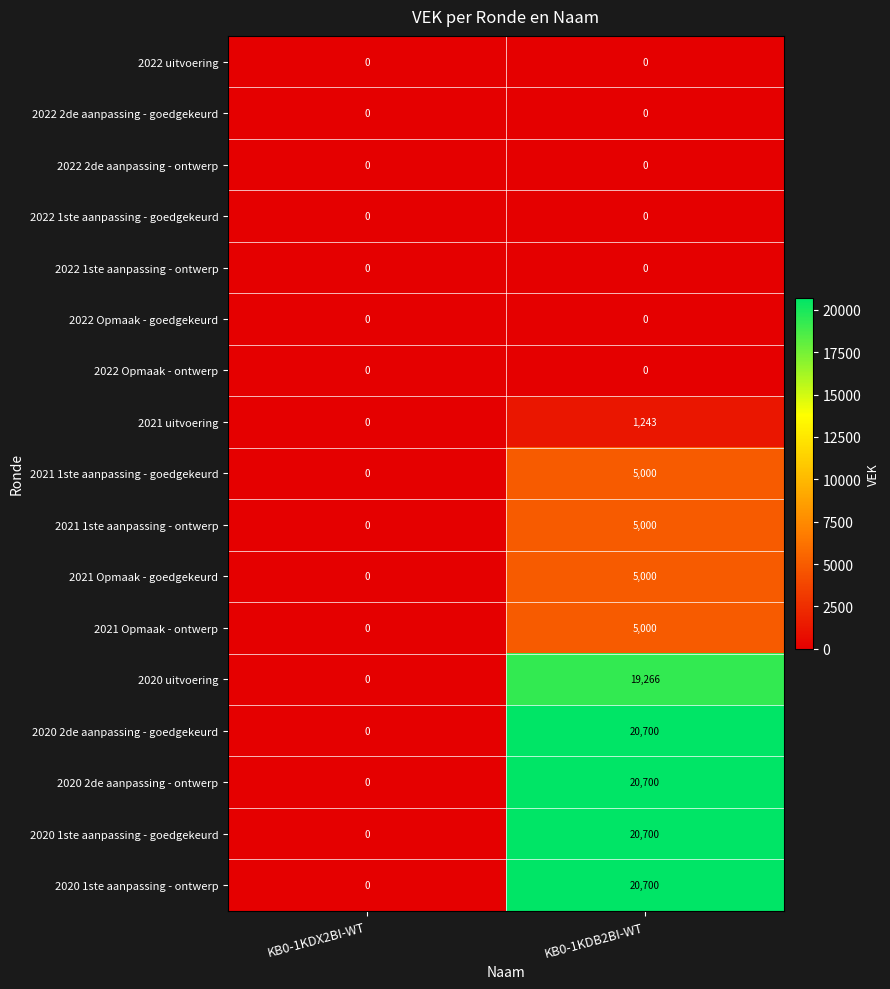

Is it true that 2022 2de aanpassing - ontwerp equals 0 at KB0-1KDB2BI-WT?

True